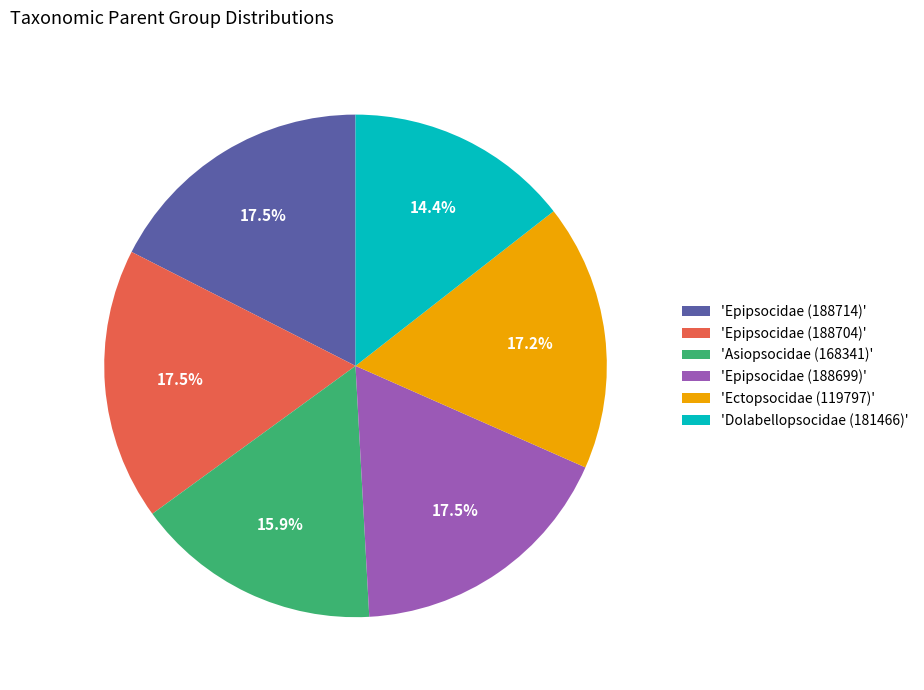

How many slices are in this pie chart?

6